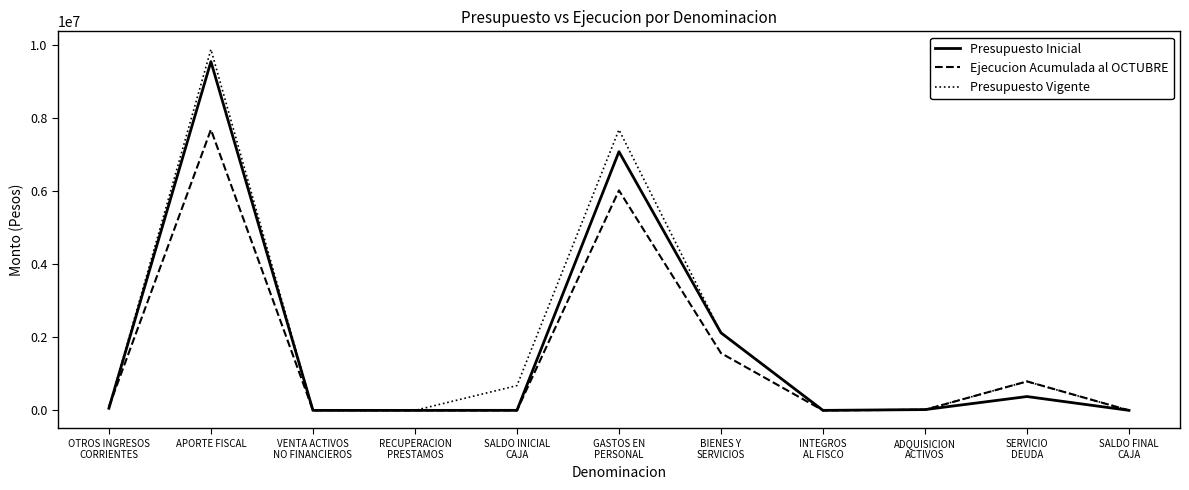

Which category has the highest value across all series?

APORTE FISCAL